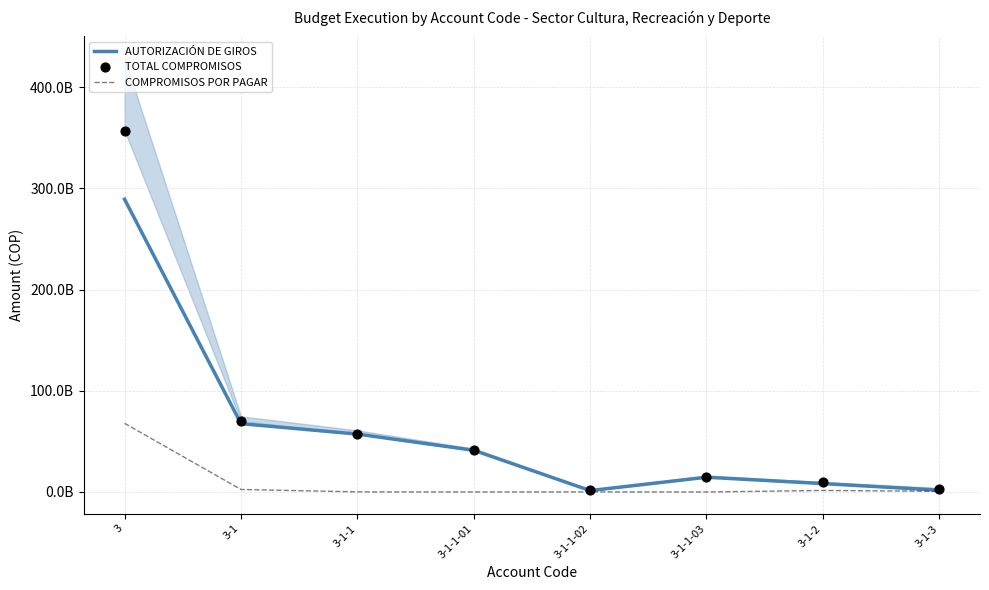

Which series has the largest Y range (max minus min)?

TOTAL COMPROMISOS